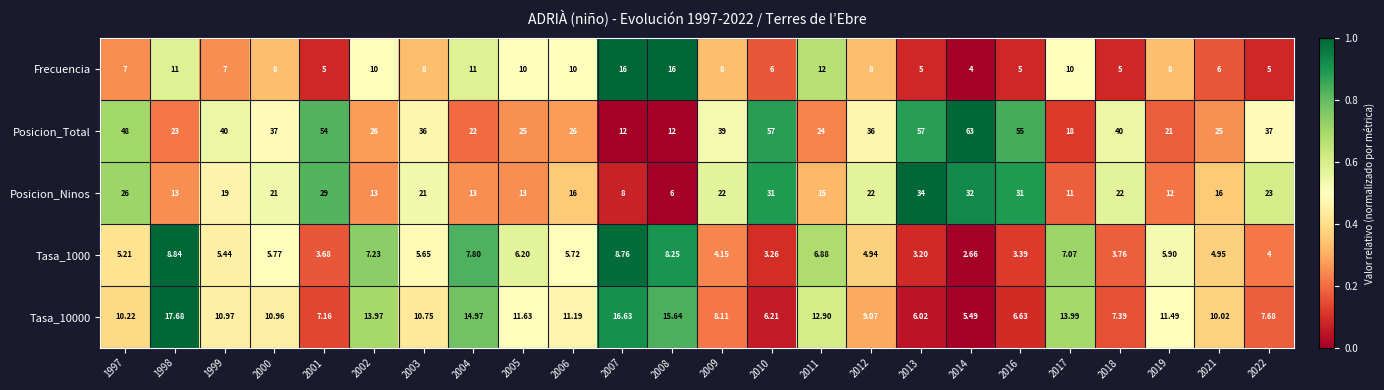

How many distinct data groups are displayed?

5